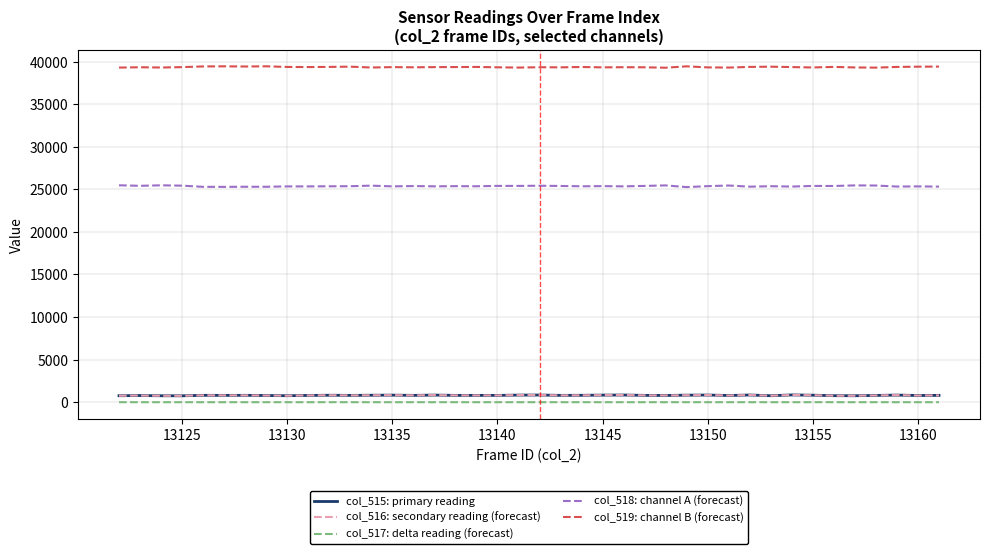

What is the sum of all col_519: channel B (forecast) values?

1574277